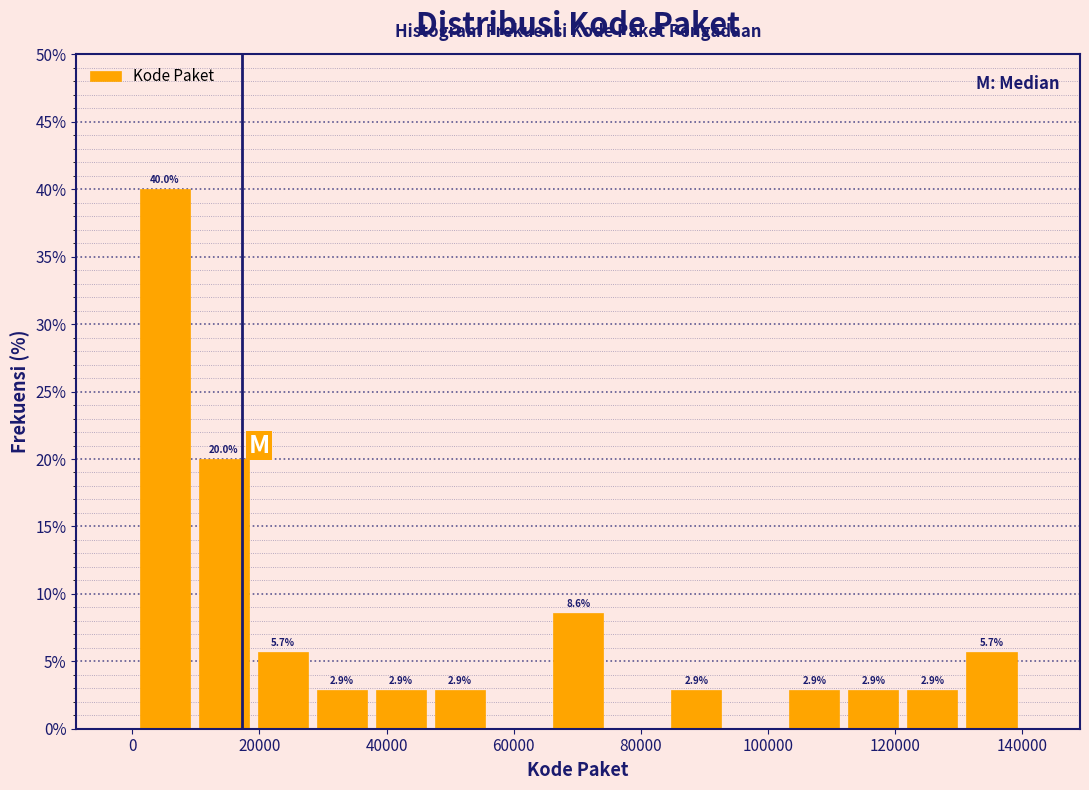

Which range on the x-axis has the tallest bar?

0 to 10000